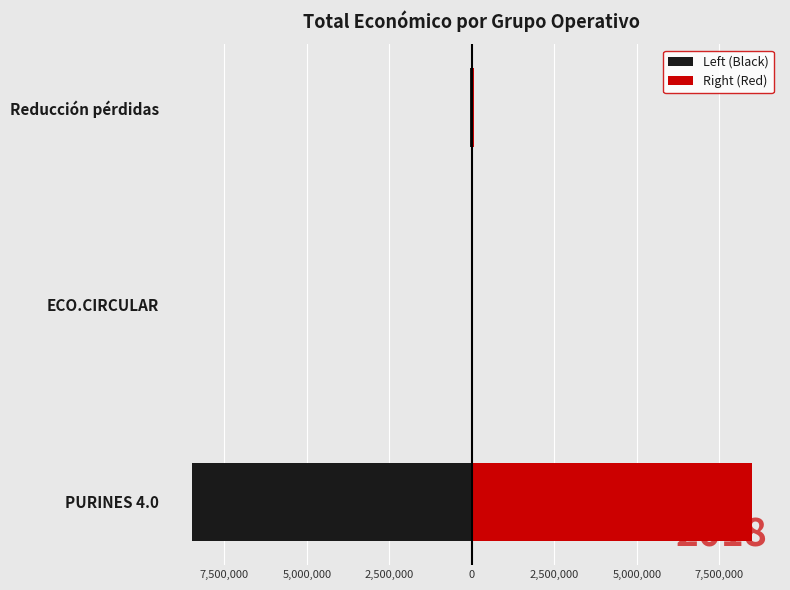

Reading right to left, list all the values displayed in this chart.

Left (Black): -52055	-42845	-8484999
Right (Red): 52055	42845	8484999